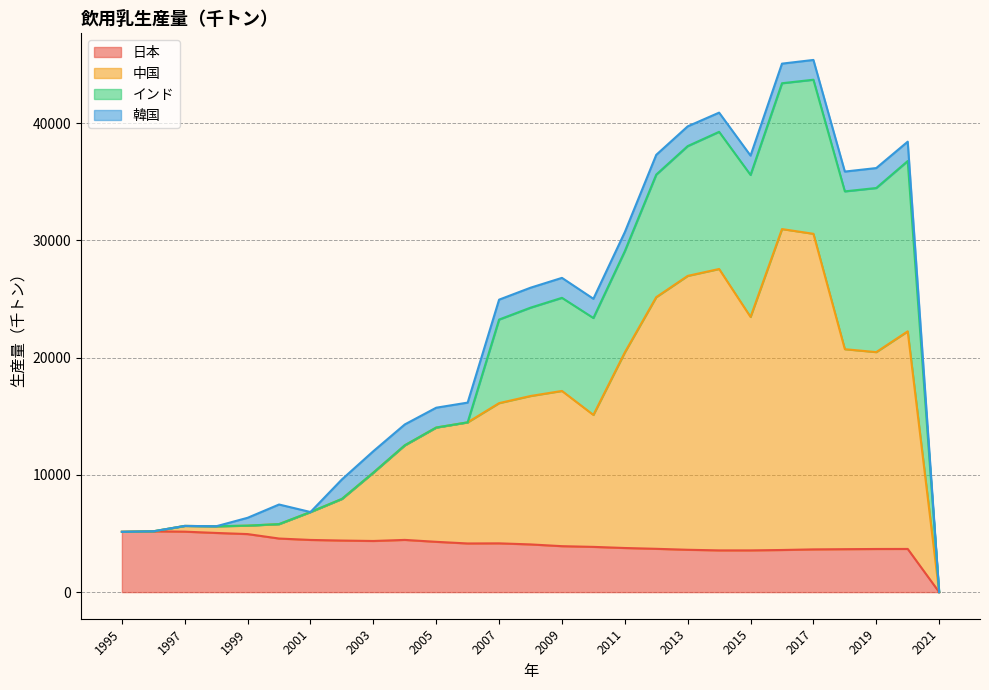

Which category has the lowest value in the 日本 series?

2021